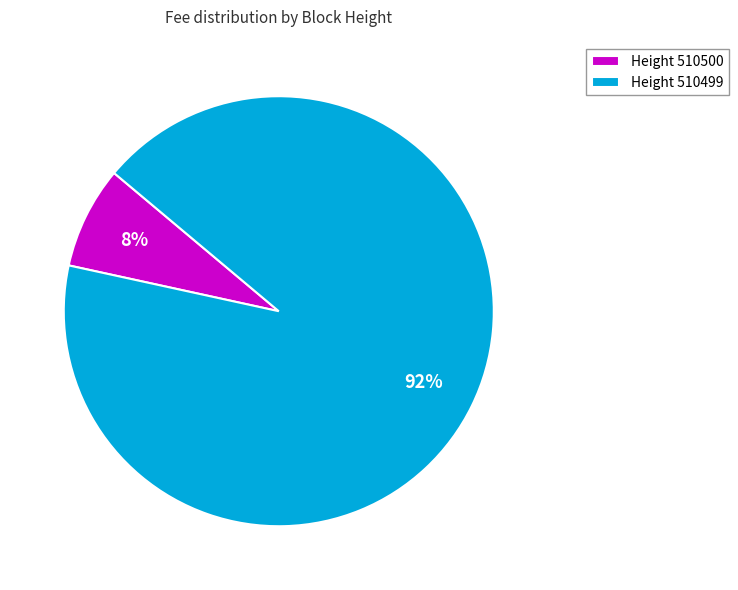

Is the sum of Height 510500 and Height 510499 greater than half?

Yes